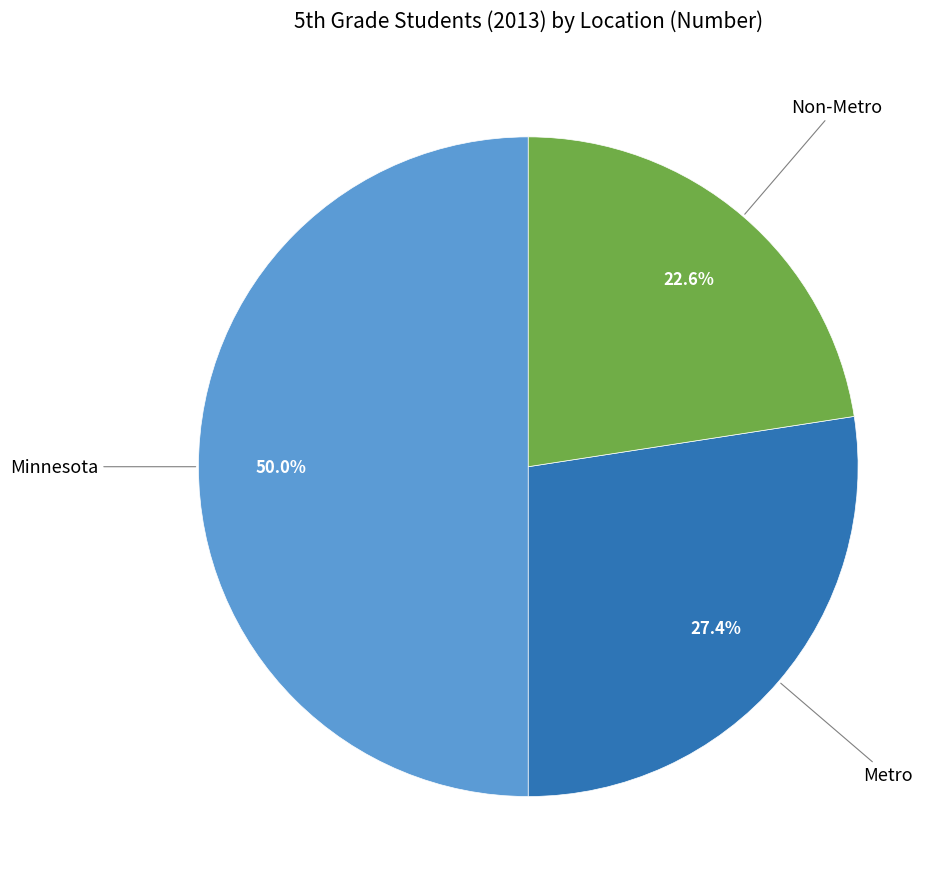

Combined, do Metro and Minnesota account for over 50%?

Yes